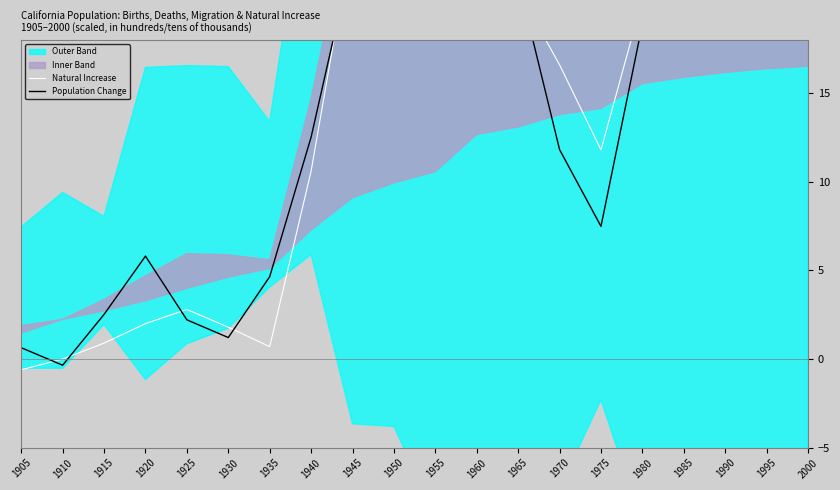

Rank the series by their maximum value, from highest to lowest.

Population Change, Natural Increase